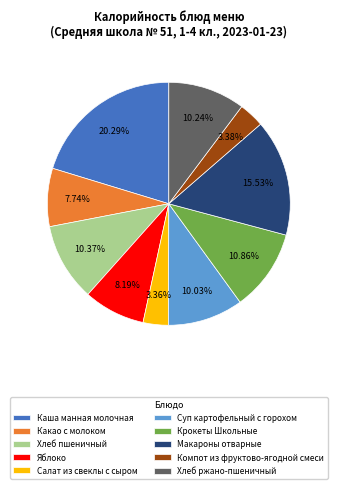

Is it true that Какао c молоком is 1% of the pie?

False